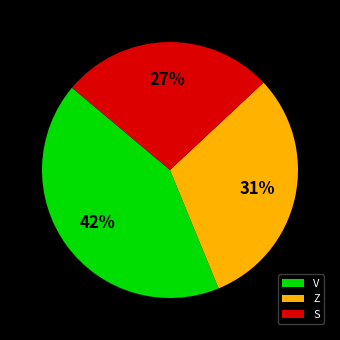

Approximately how many times larger is the value at Z compared to V?

0.7